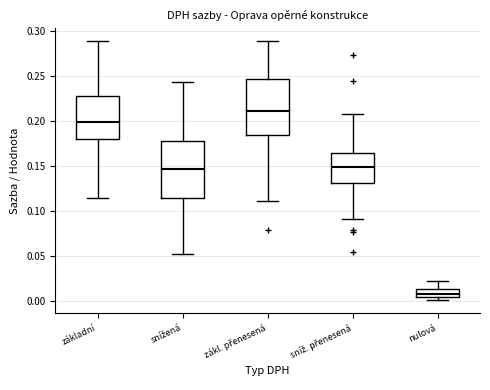

Which box's median line is the highest?

zákl. přenesená